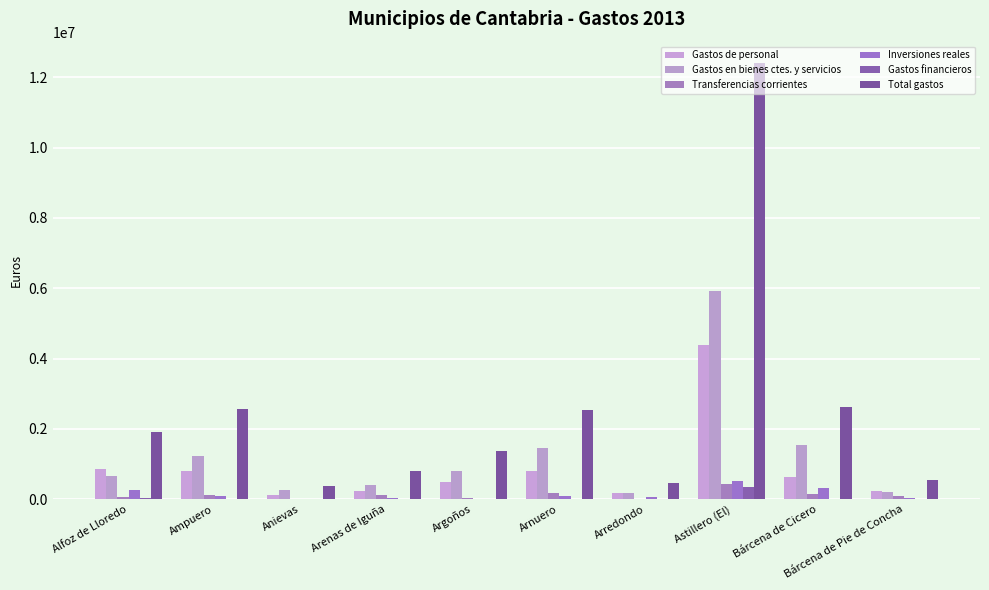

What is the sum of all Gastos financieros values?

410026.3